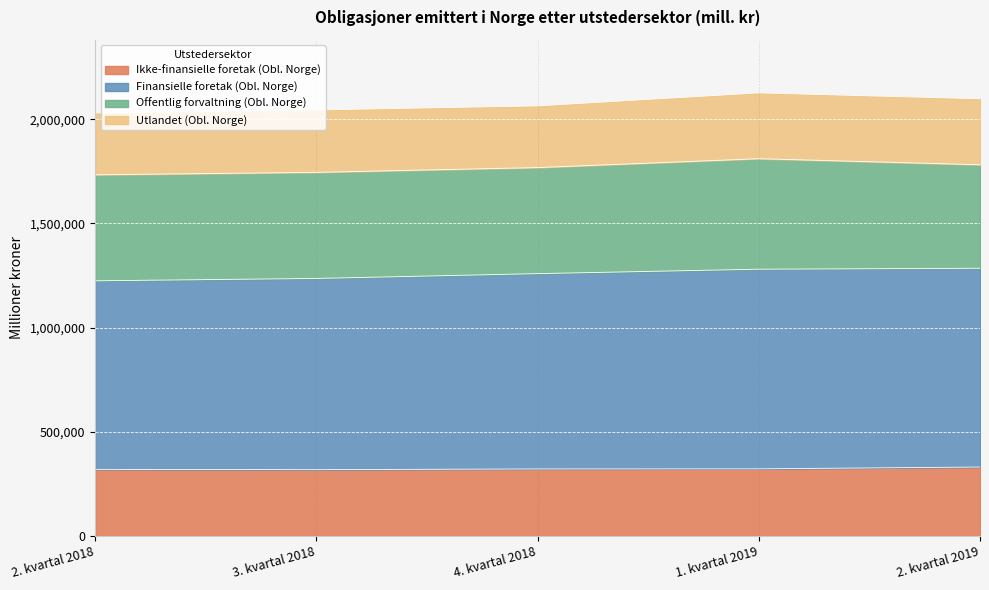

Where is the first local minimum for Ikke-finansielle foretak (Obl. Norge)?

3. kvartal 2018